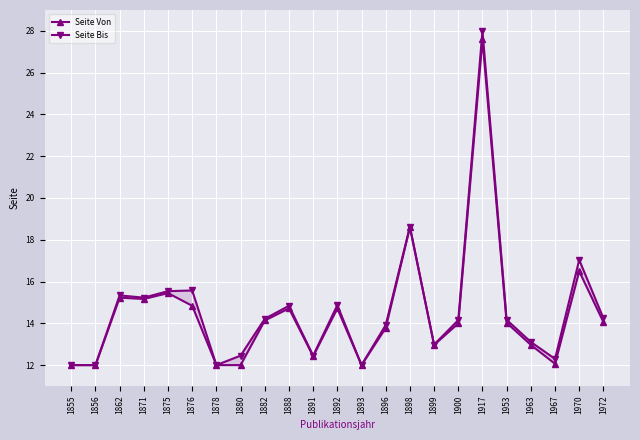

What is the total value across all series at 1855?

24.0